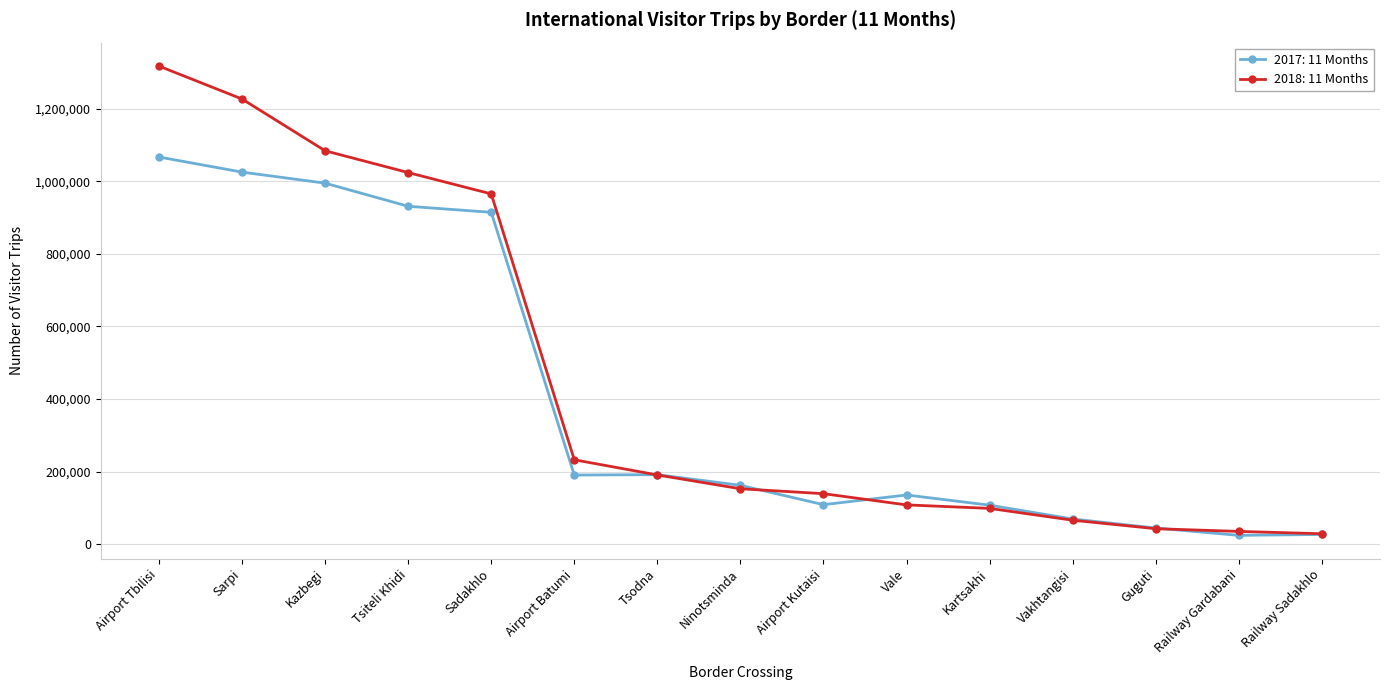

Which series has the widest spread of values?

2018: 11 Months